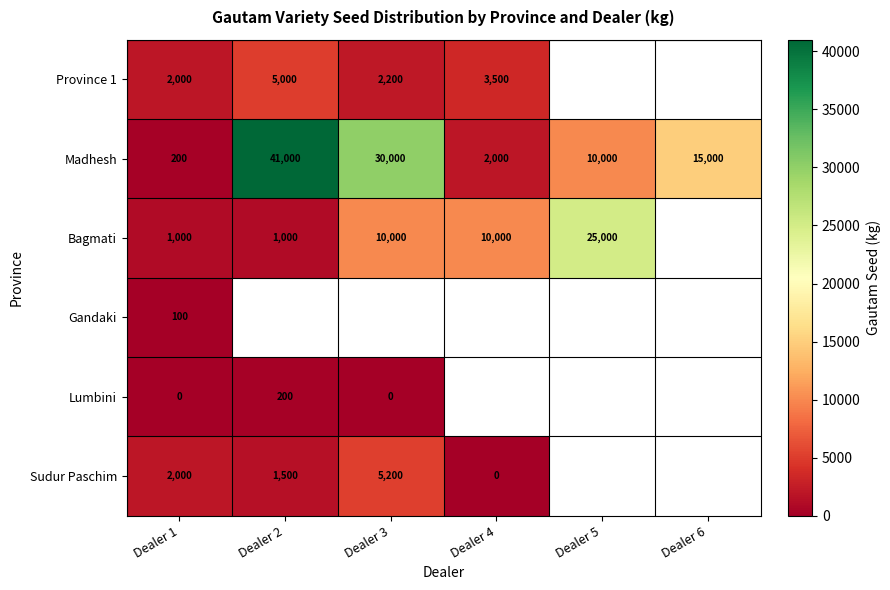

At which category is the sum across all series the highest?

Dealer 1